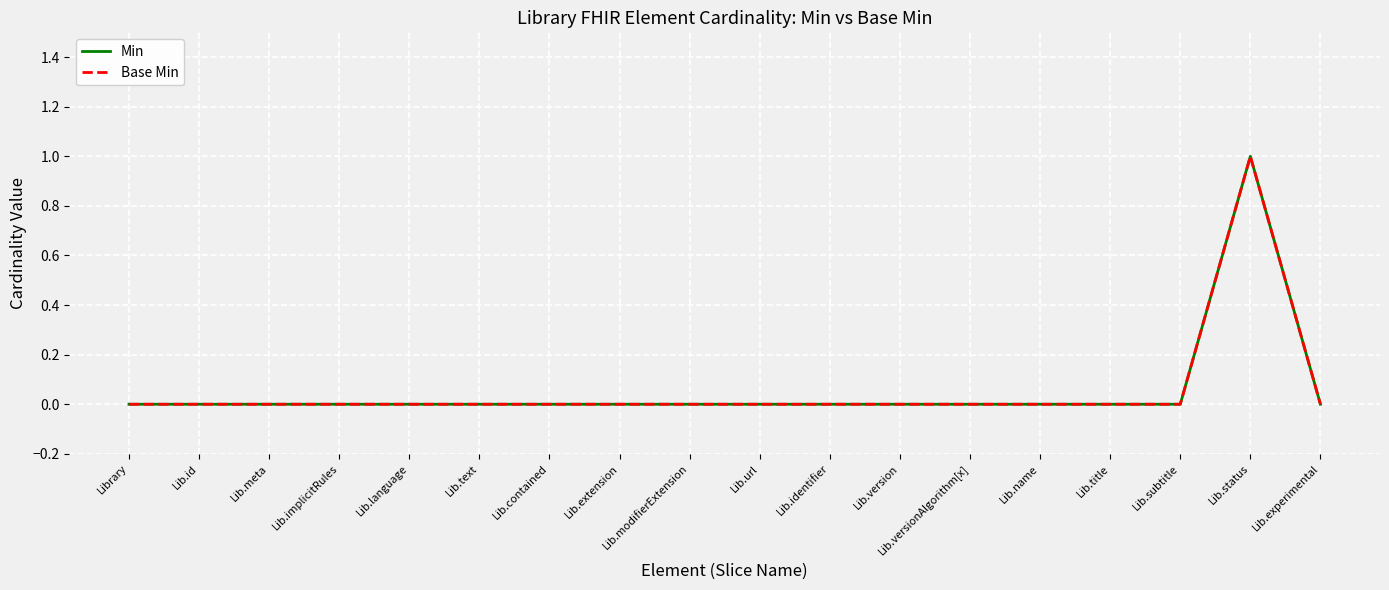

Is this an area chart (filled region under the line)?

No